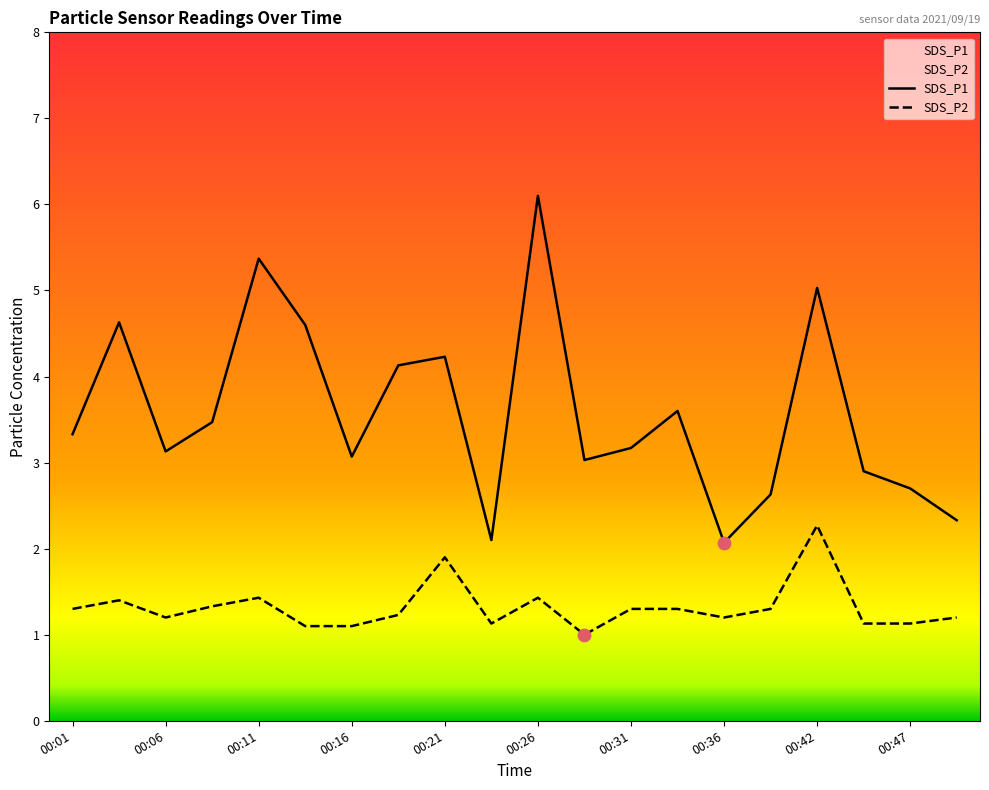

What are all the series names shown in the legend?

SDS_P1, SDS_P2